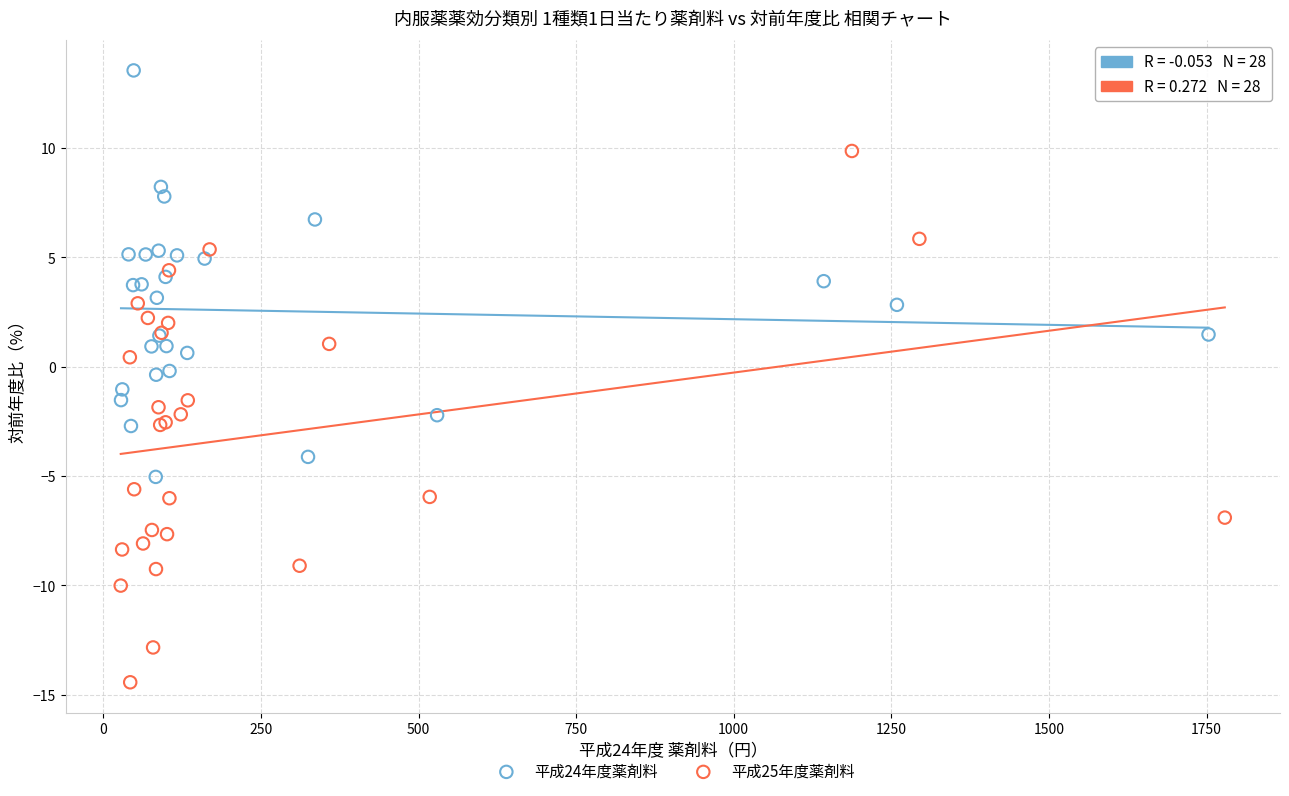

Which series contains the highest Y value?

平成24年度薬剤料